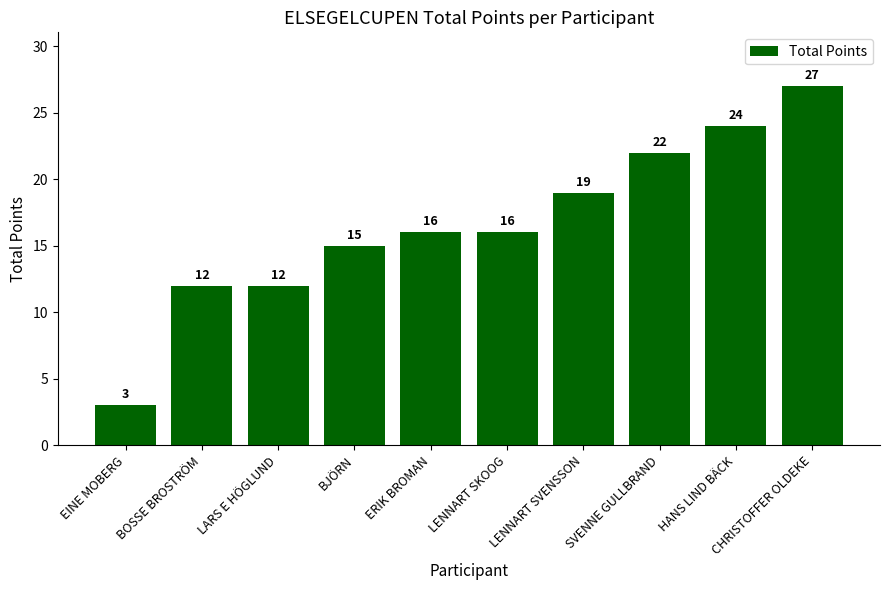

What is the difference between the values at BJÖRN and CHRISTOFFER OLDEKE?

12